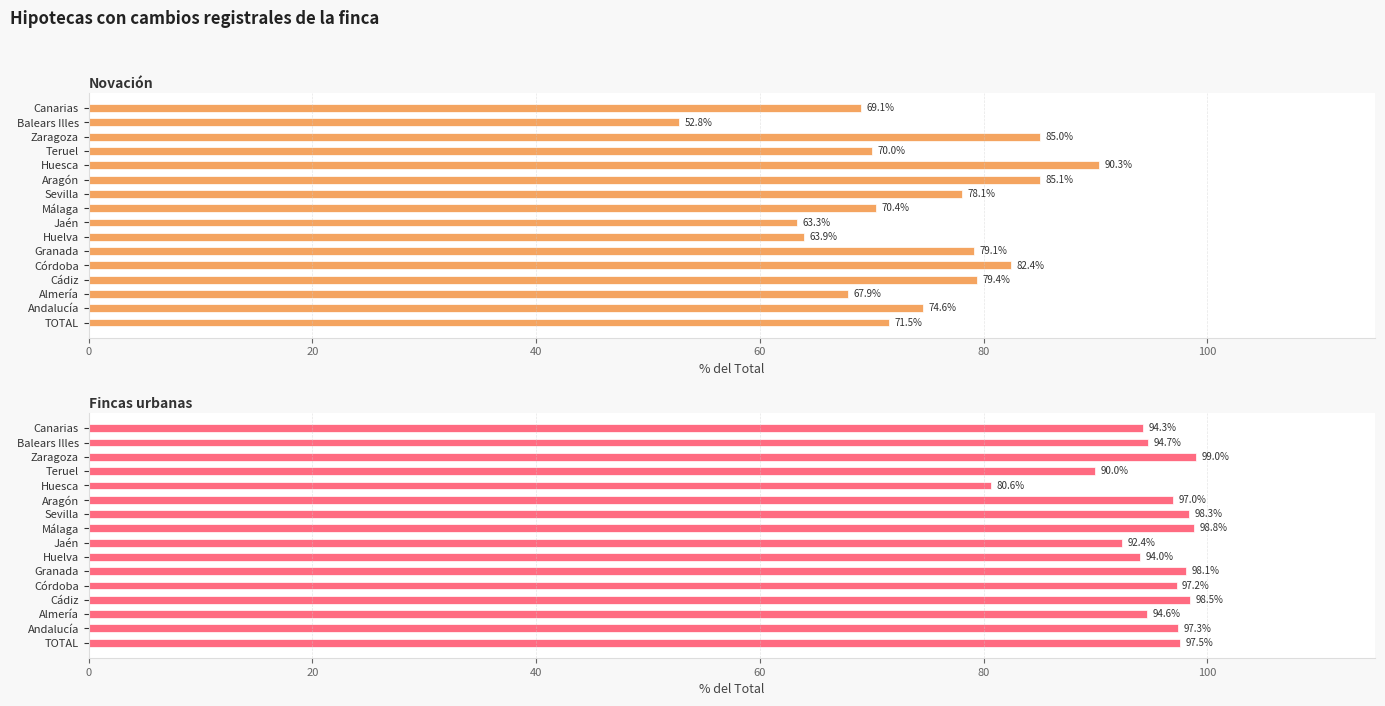

True or false: Fincas urbanas has a value of 163.9 at Cádiz.

False